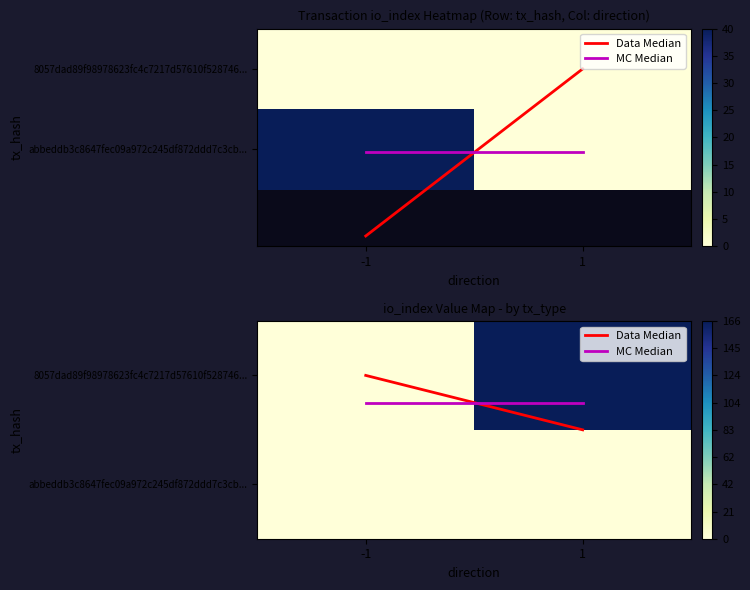

Is it true that abbeddb3c8647fec09a972c245df872ddd7c3cb... equals 0.0 at 1?

True